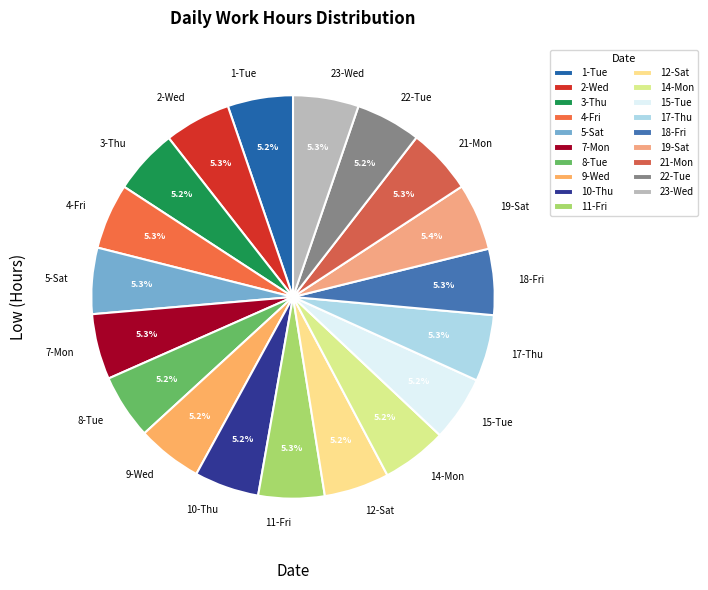

Do 21-Mon and 1-Tue together represent more than half of the pie?

No